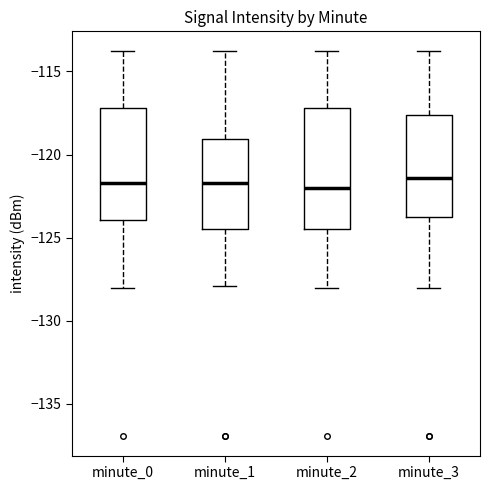

Where does the lower whisker of the box for minute_1 end on the y-axis? The values are not printed on the chart, so give them approximately, as read against the axis.

-128.0